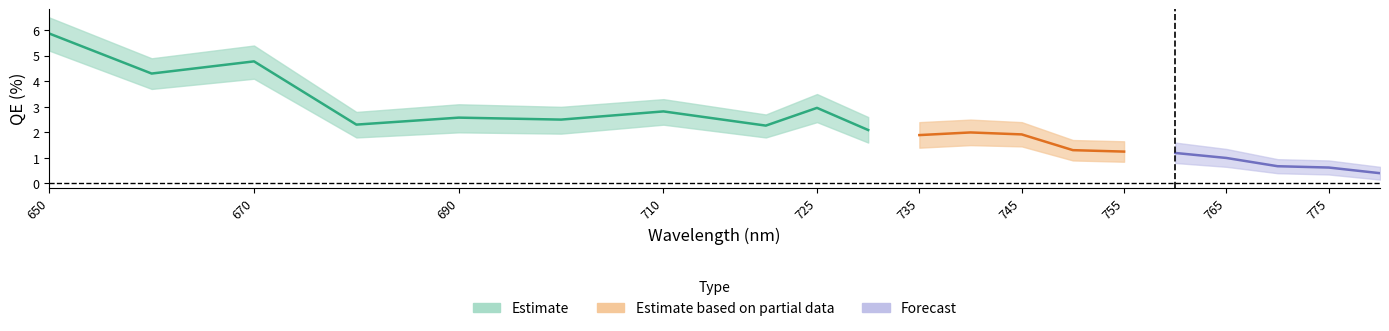

What is the maximum value shown in the chart?

6.5